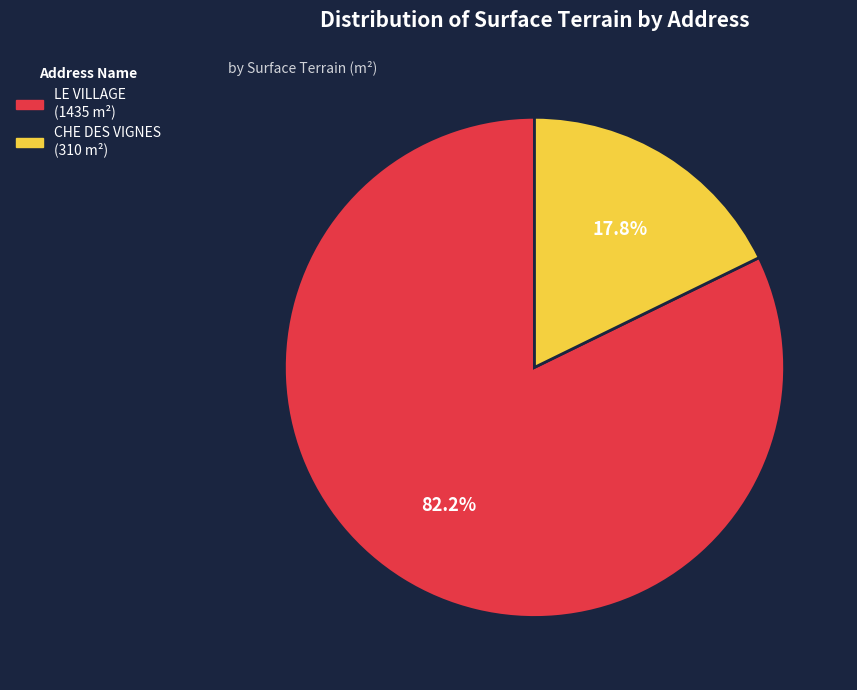

What is the largest slice in the pie chart?

LE VILLAGE